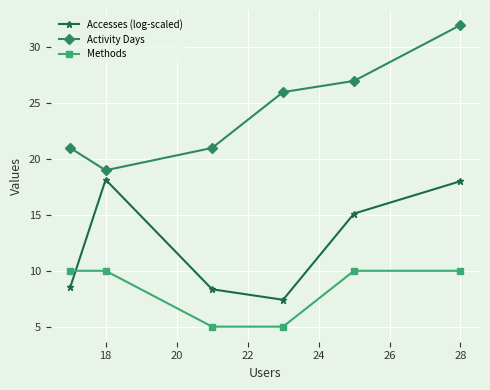

What are all the series names shown in the legend?

Accesses (log-scaled), Activity Days, Methods